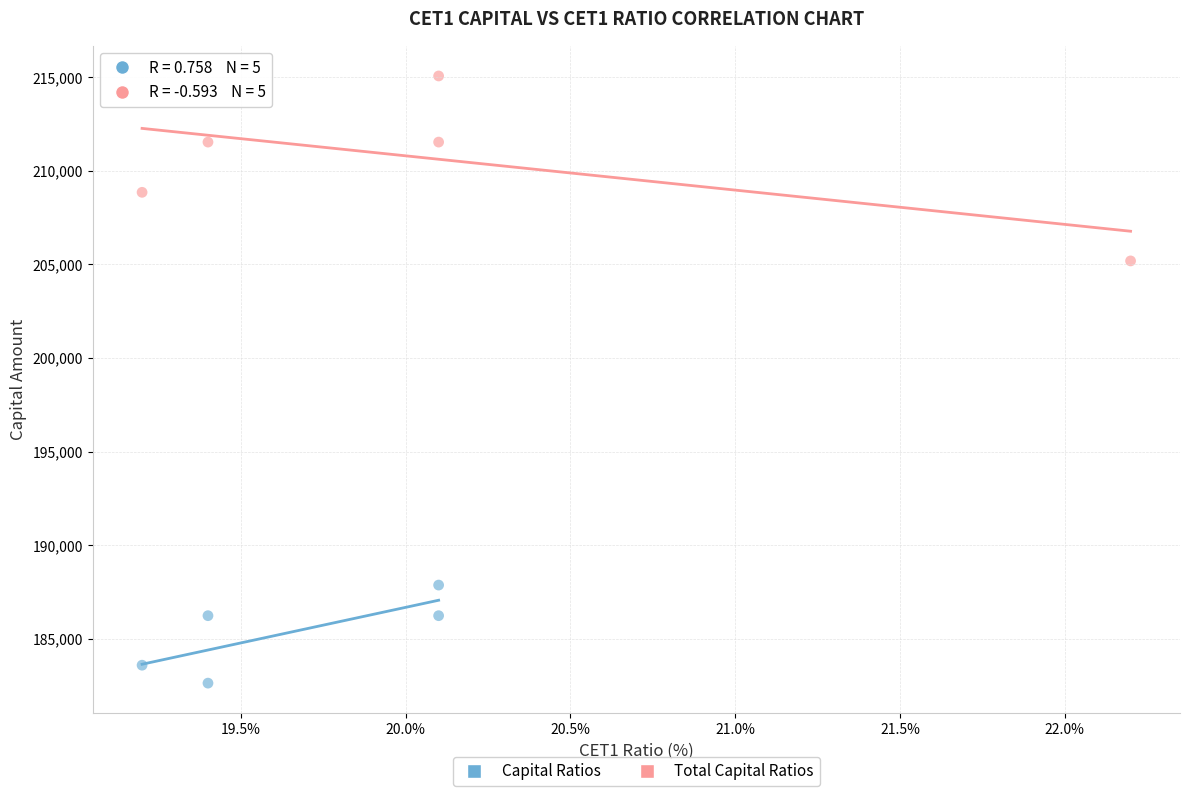

Which series contains the highest Y value?

Total Capital Ratios